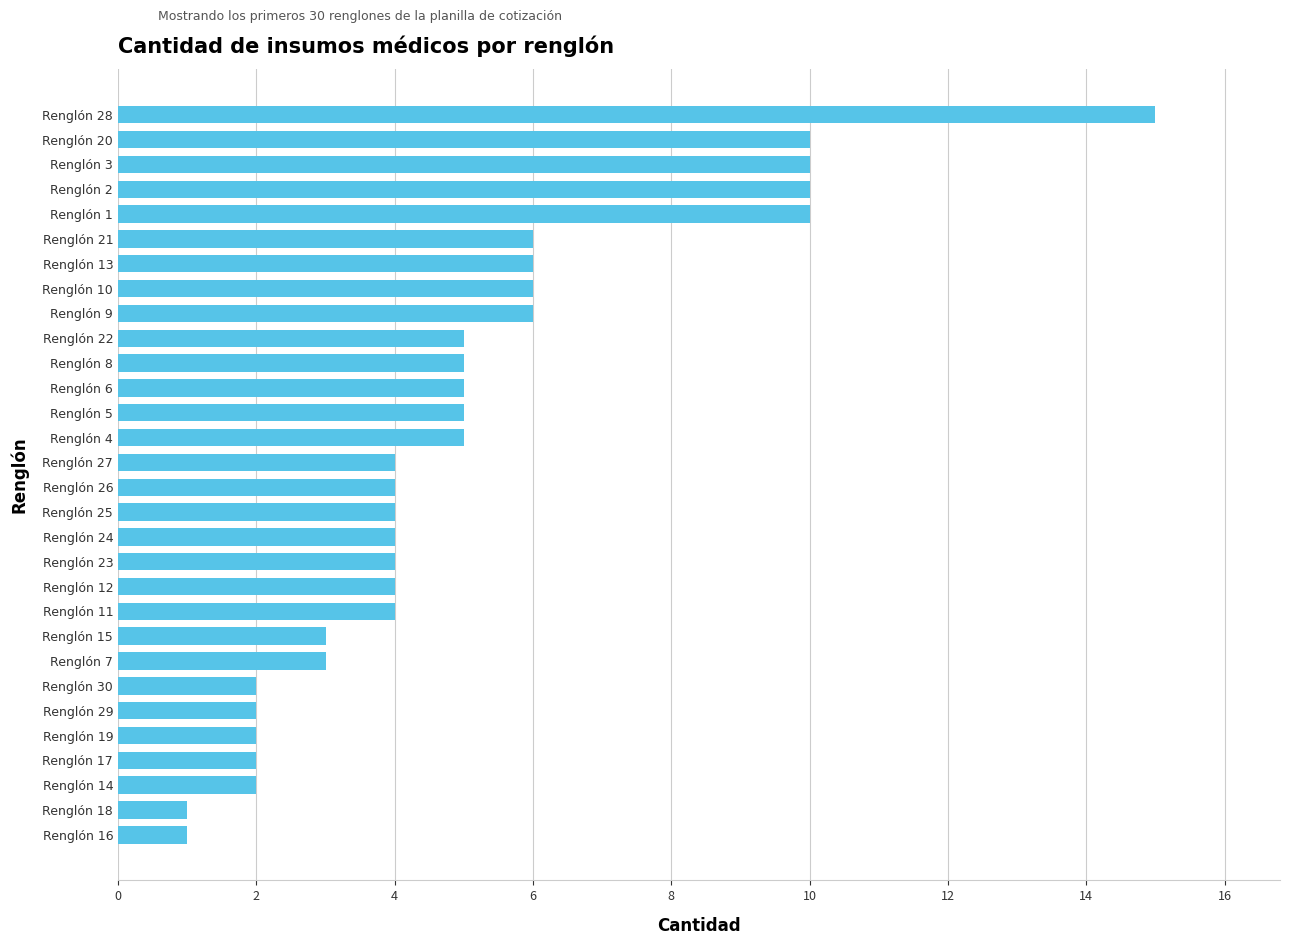

What is the difference between the maximum and minimum values?

14